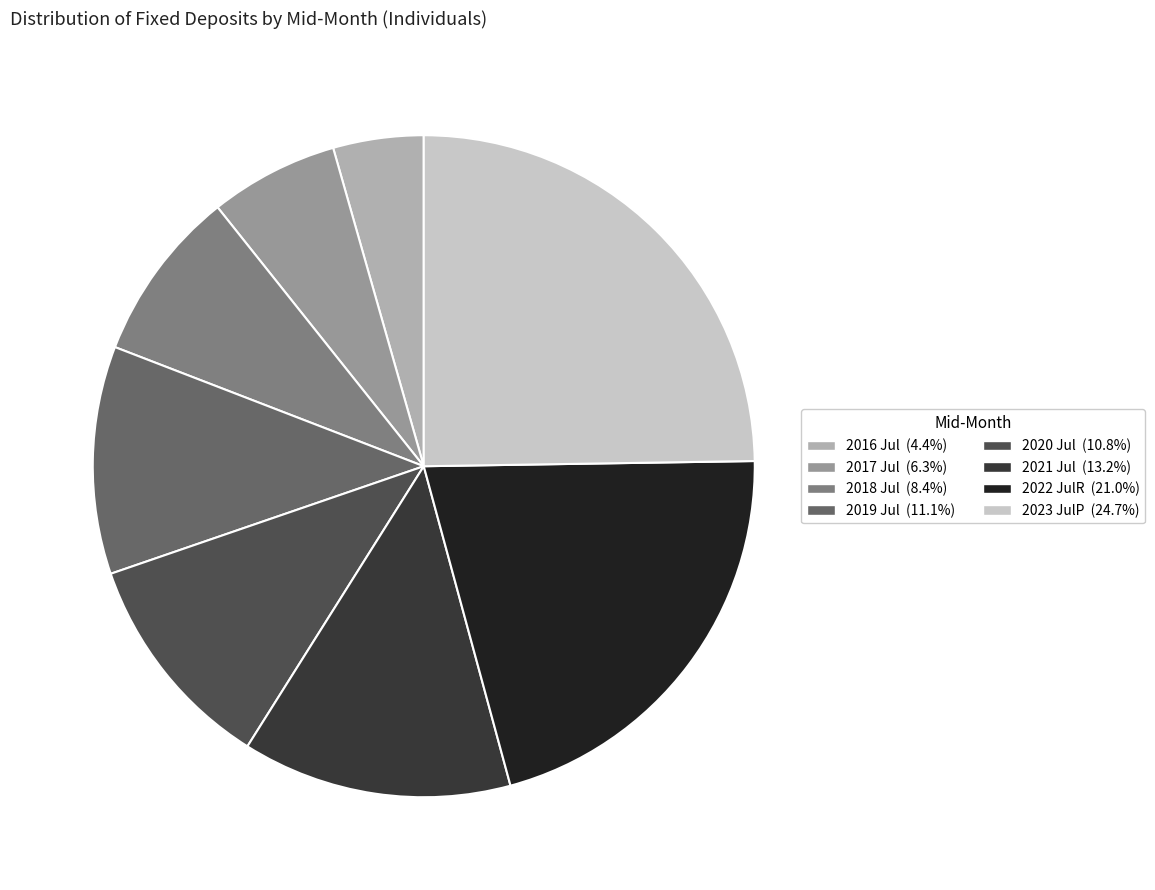

How many segments does this pie chart have?

8